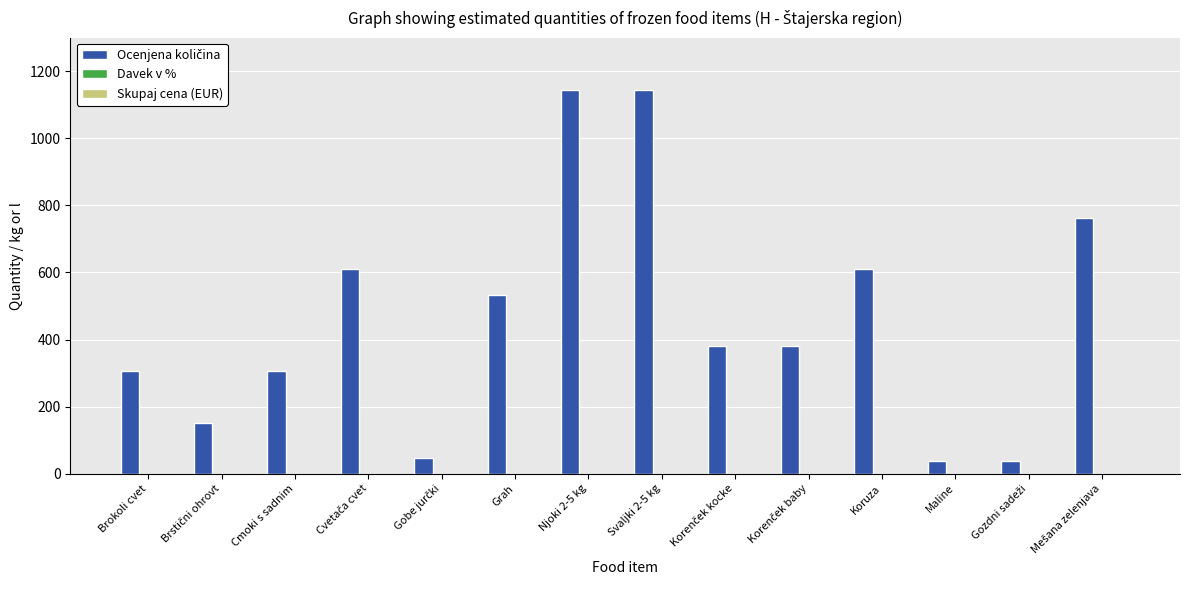

What is the greatest value displayed?

1143